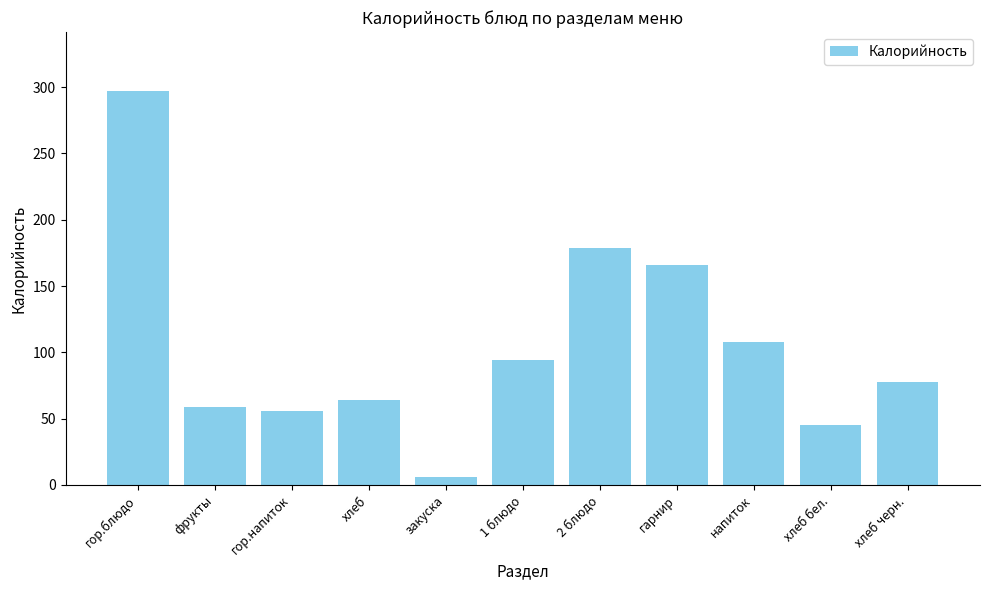

What is the label of the 6th bar from the left?

1 блюдо